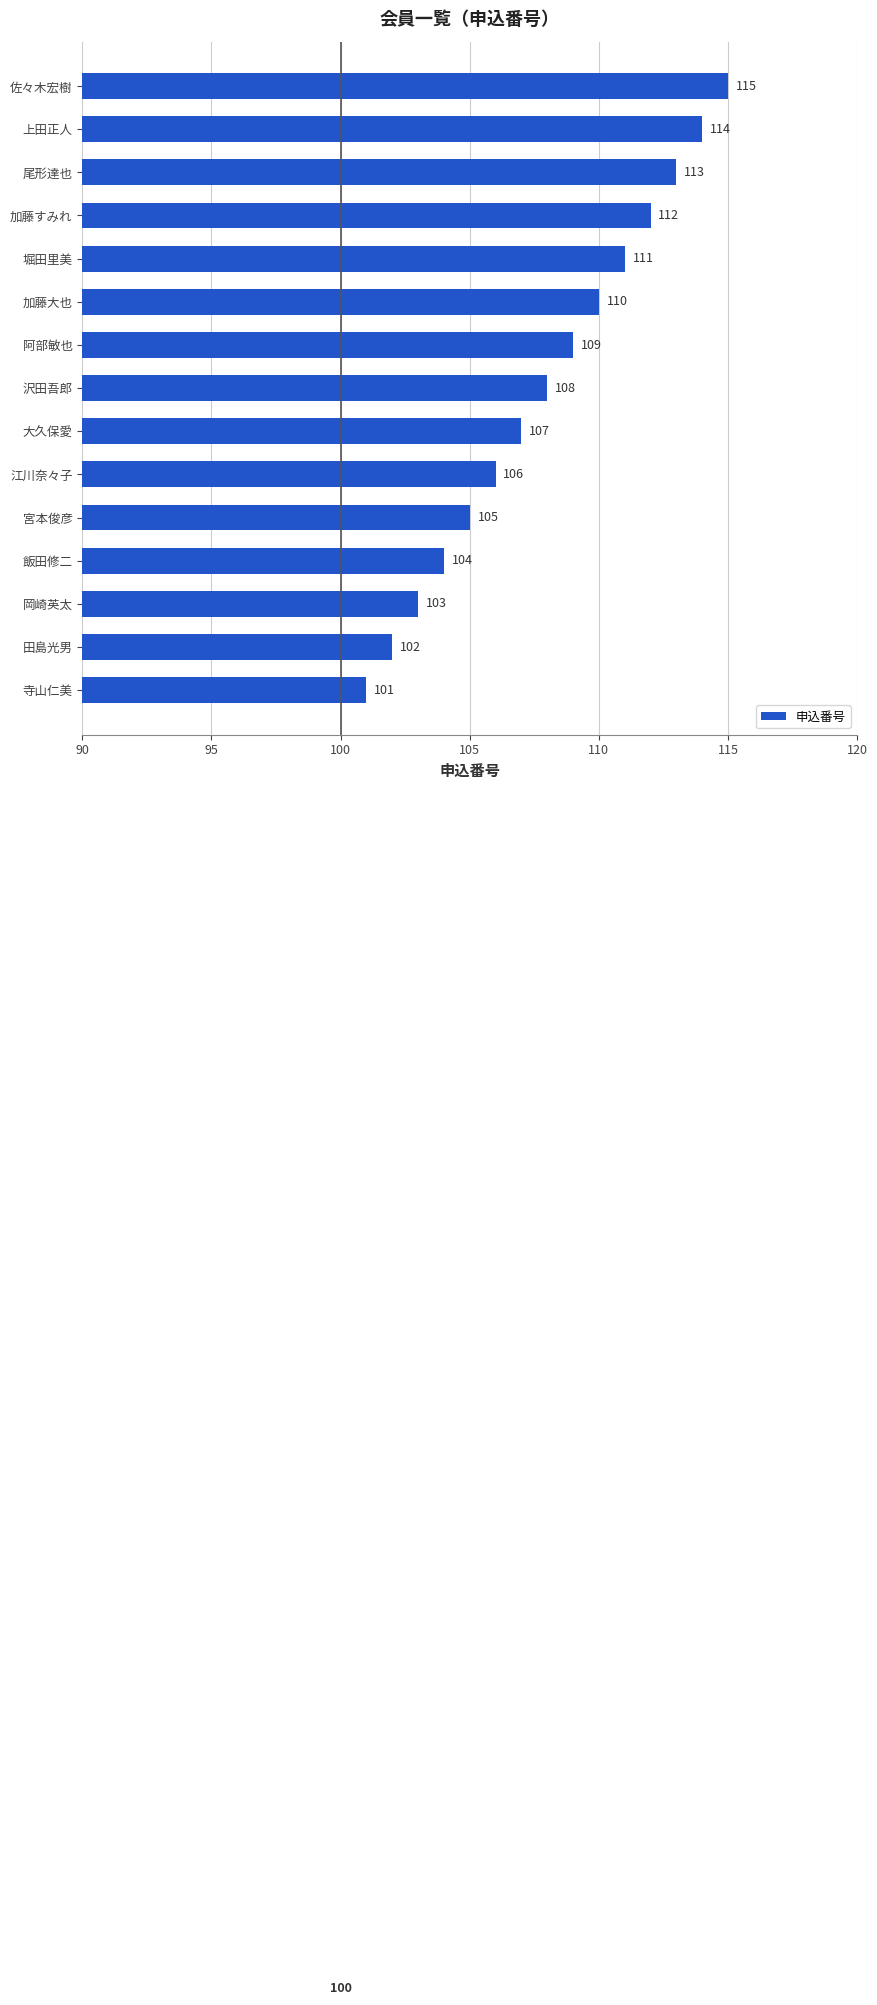

Rank the categories by value from lowest to highest.

寺山仁美, 田島光男, 岡崎英太, 飯田修二, 宮本俊彦, 江川奈々子, 大久保愛, 沢田吾郎, 阿部敏也, 加藤大也, 堀田里美, 加藤すみれ, 尾形達也, 上田正人, 佐々木宏樹